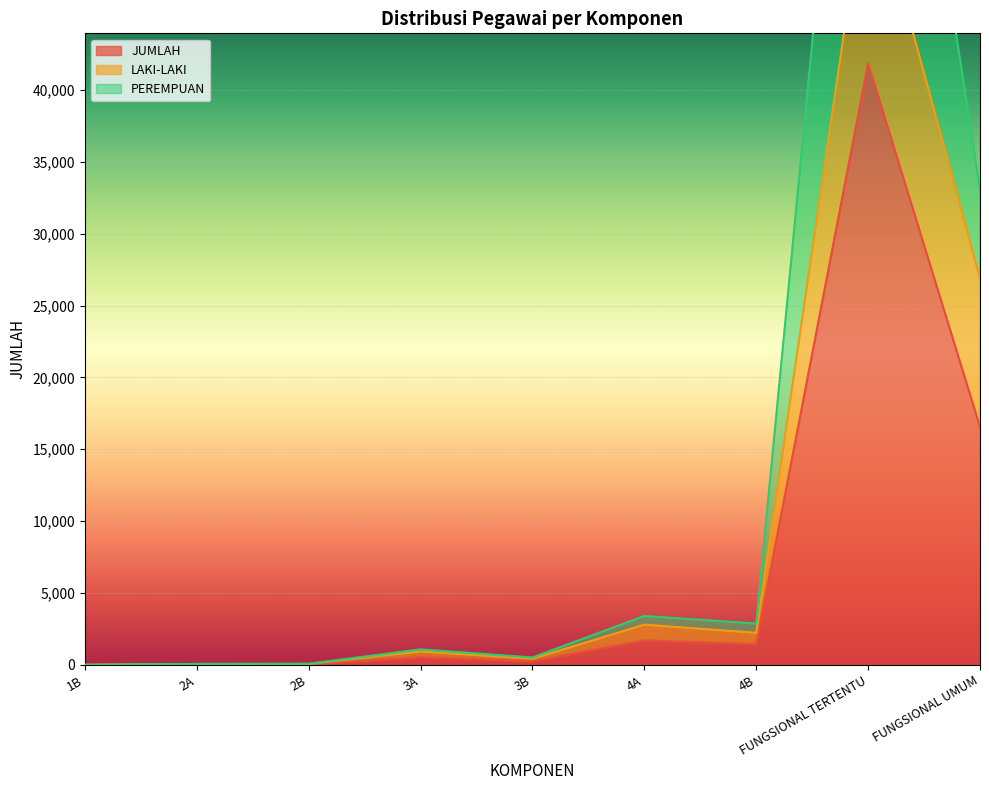

At how many categories does at least one series exceed 40924?

1